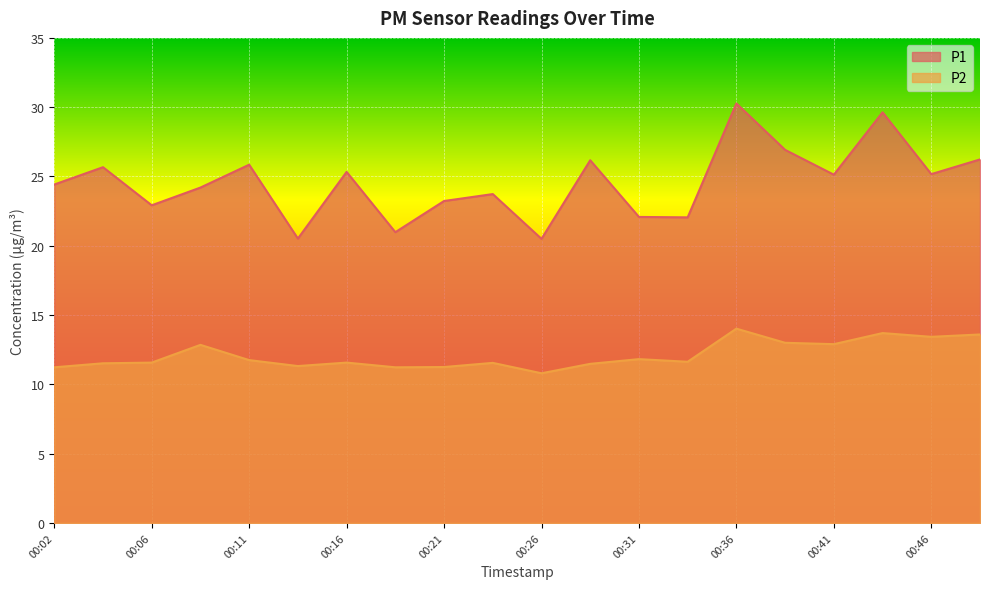

What is the difference between the second highest and minimum values in the P2 series?

2.9